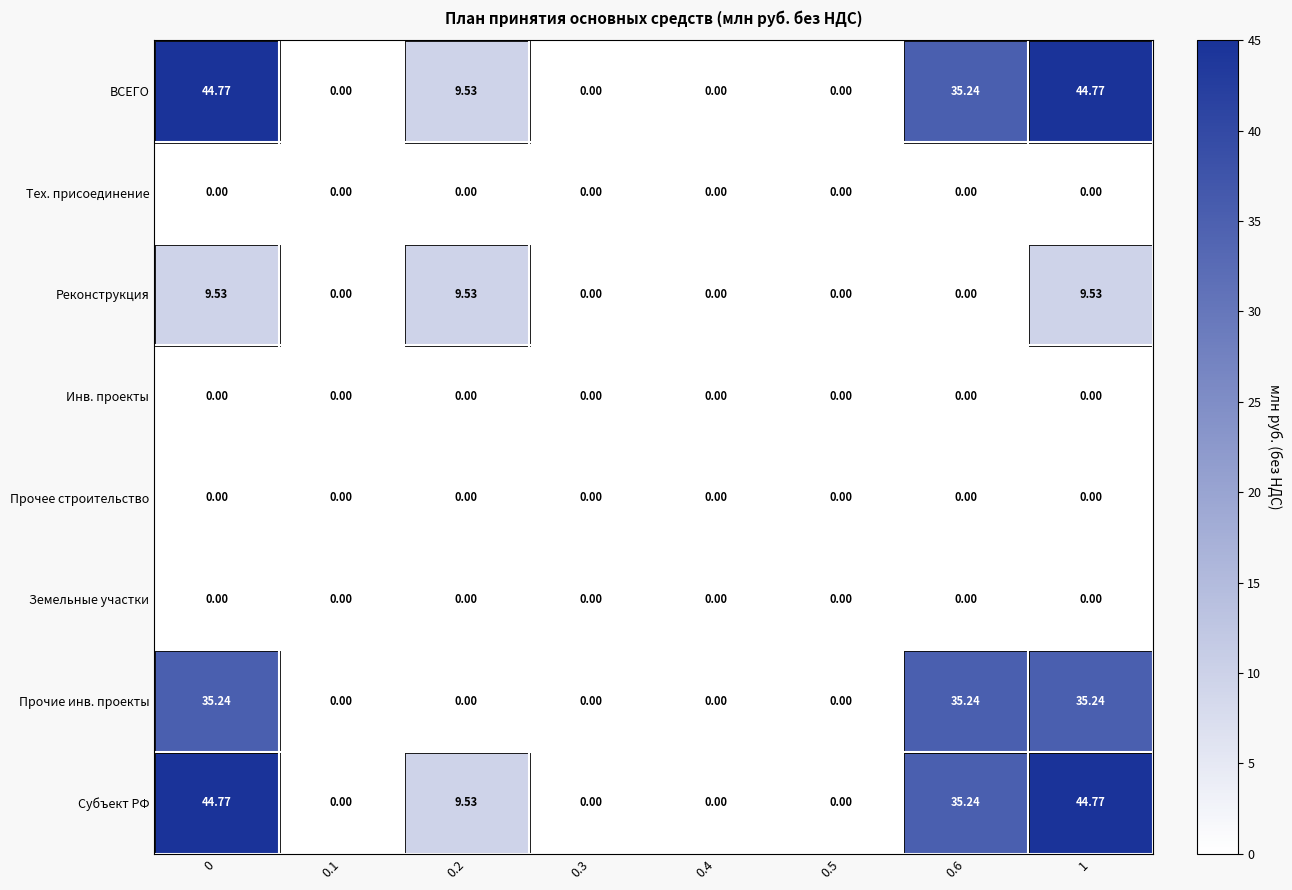

Is the value of Земельные участки at 0.4 greater than the value of ВСЕГО at 0.6?

No